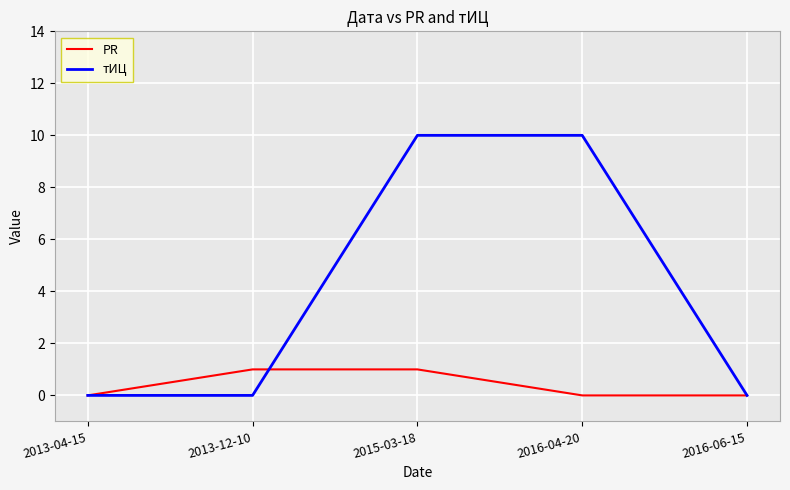

What is the maximum value shown in the chart?

10